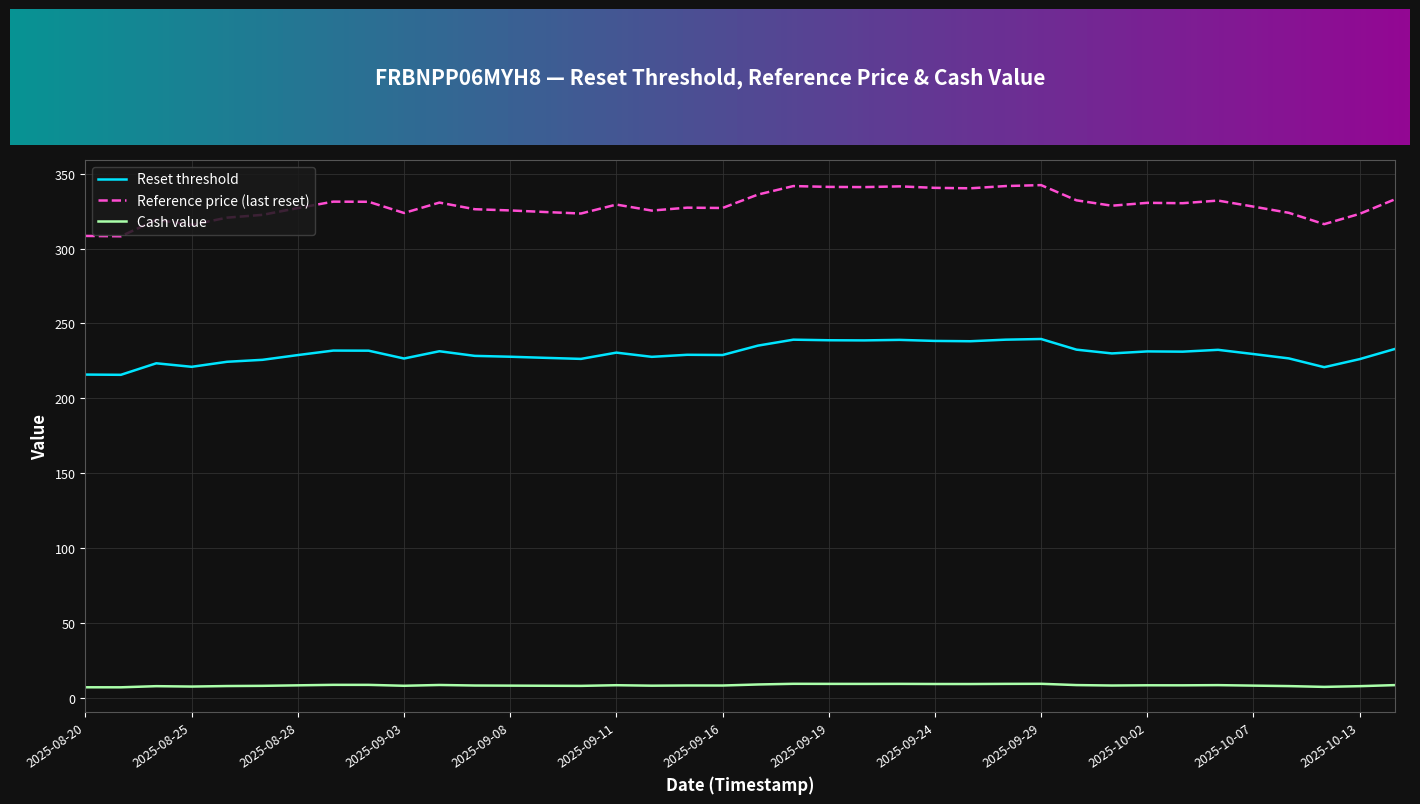

True or false: Reset threshold and Reference price (last reset) cross at least once.

False